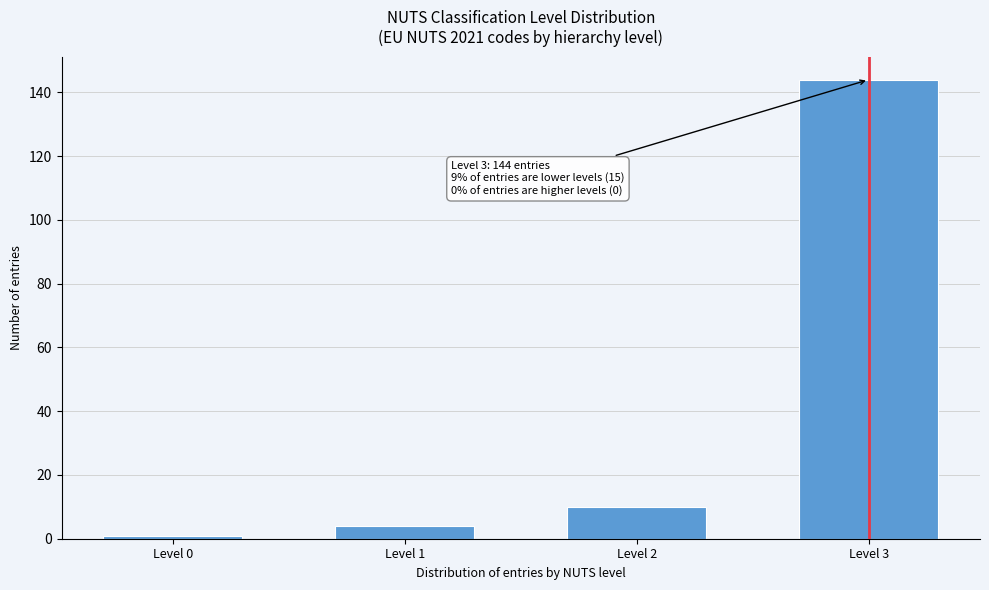

Reading left to right, transcribe all the data shown in this chart.

1	4	10	144